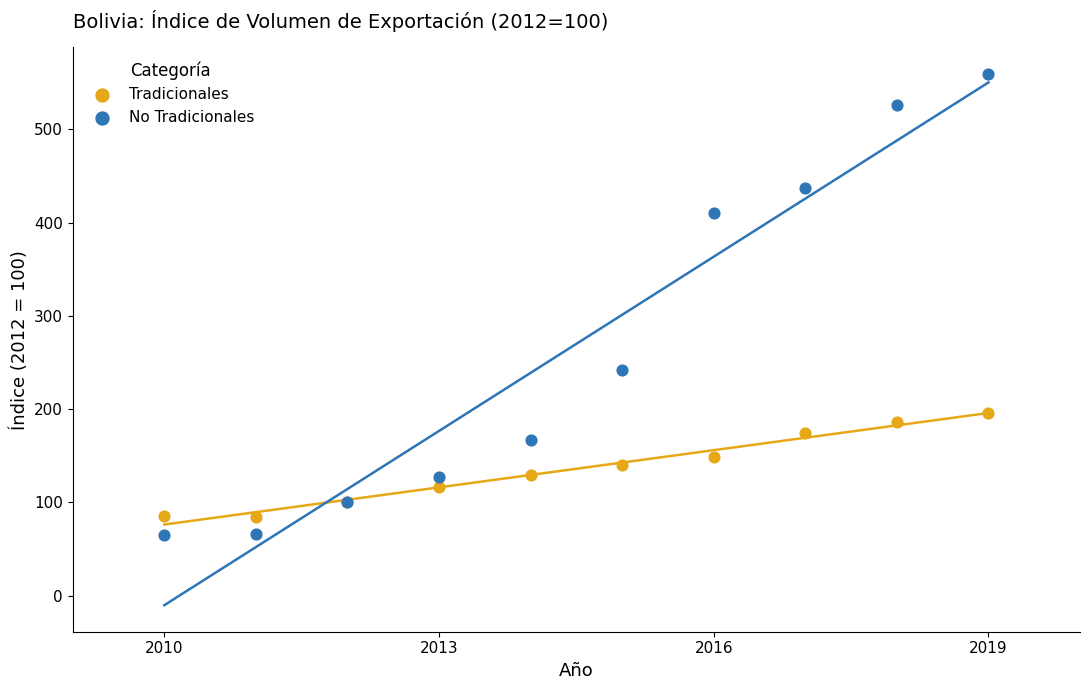

What is the X range (max minus min) for the scatter plot?

9.0